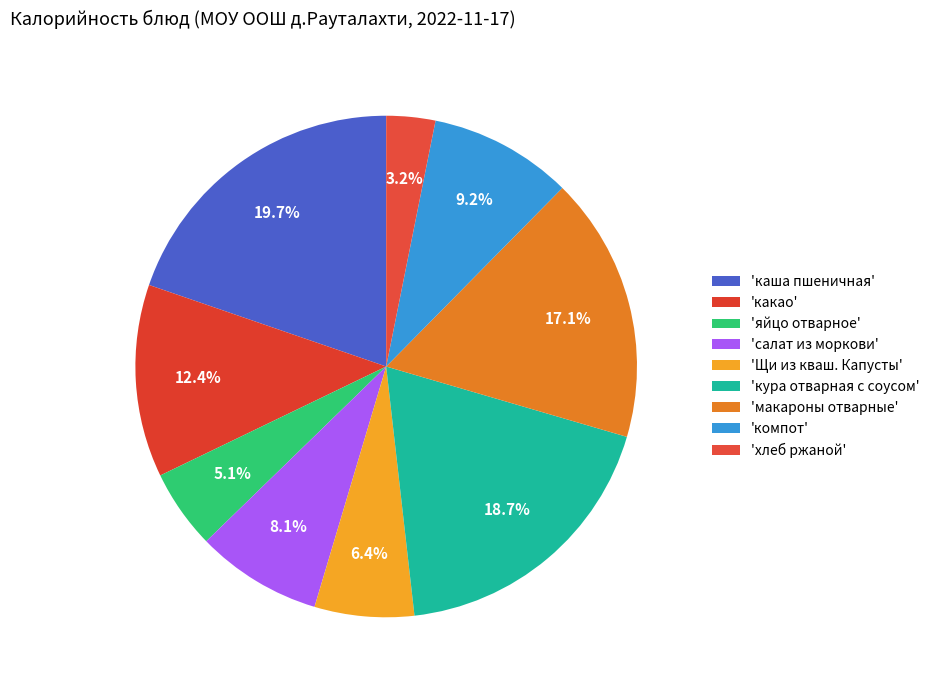

Count the number of slices in the pie.

9